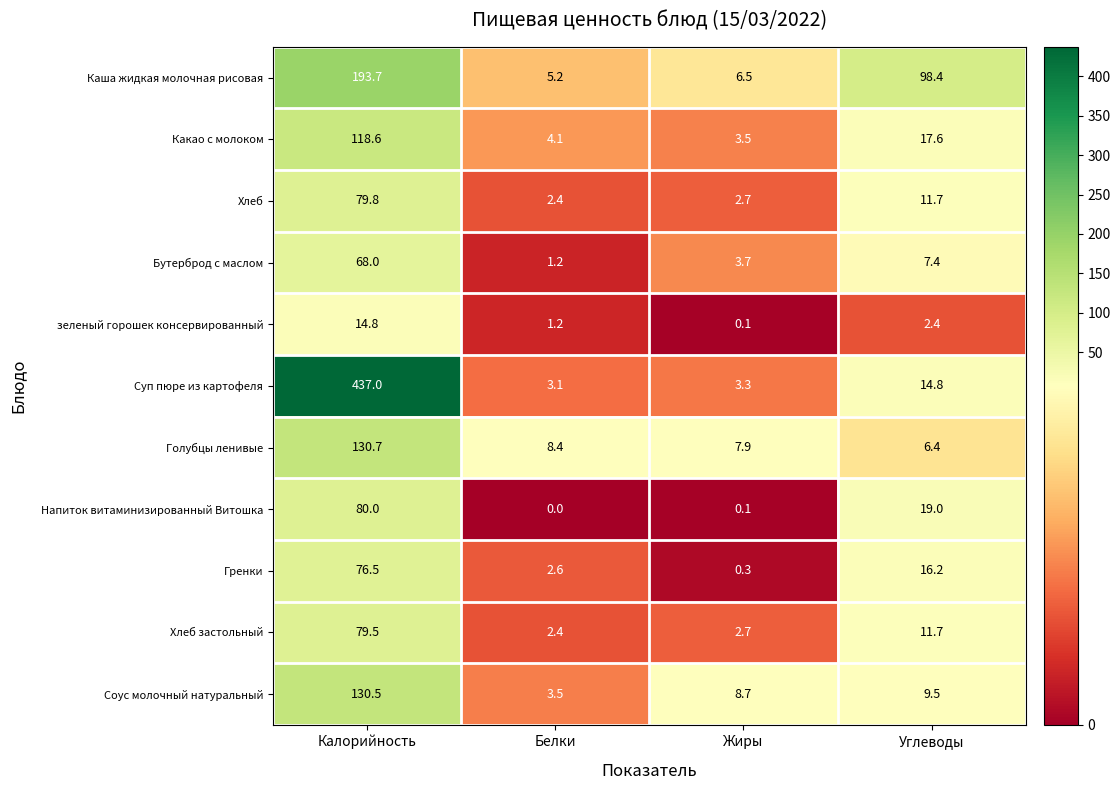

Which series has the widest spread of values?

Суп пюре из картофеля